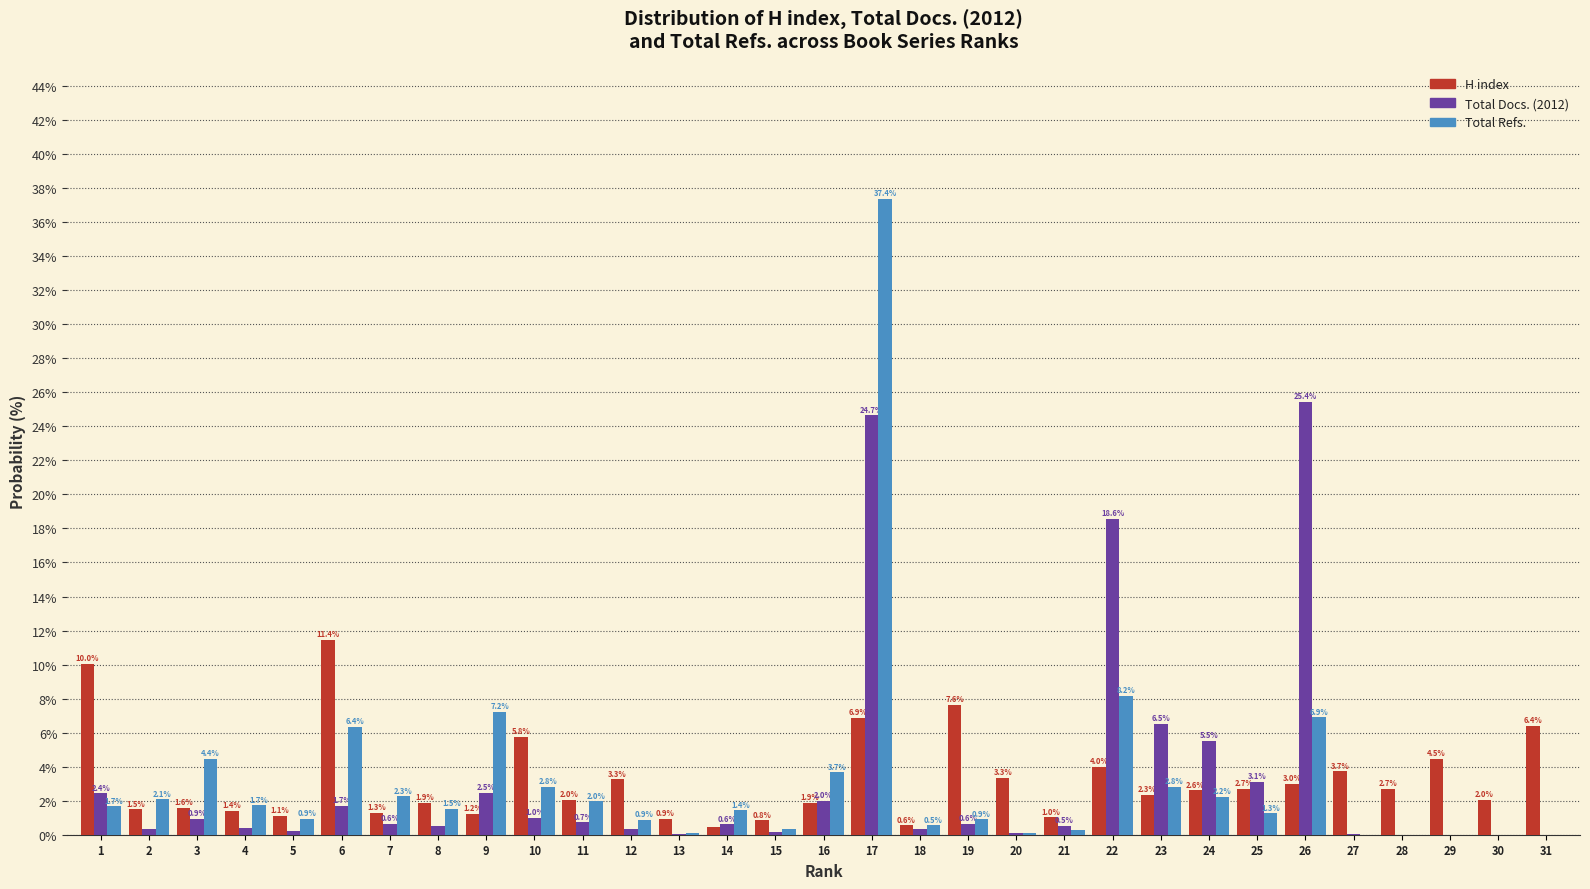

The H index series shows 9.1 at 10. True or false?

False